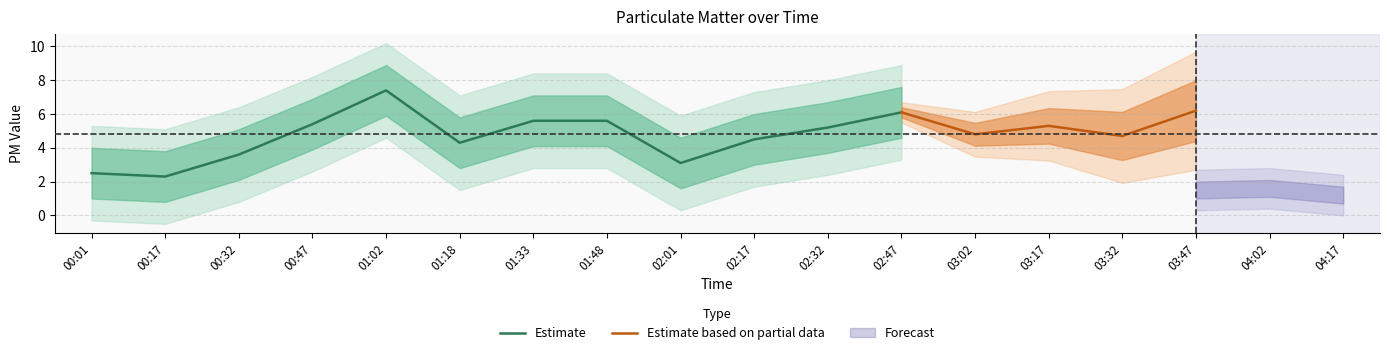

Is it true that Estimate equals 2.5 at 00:01?

True